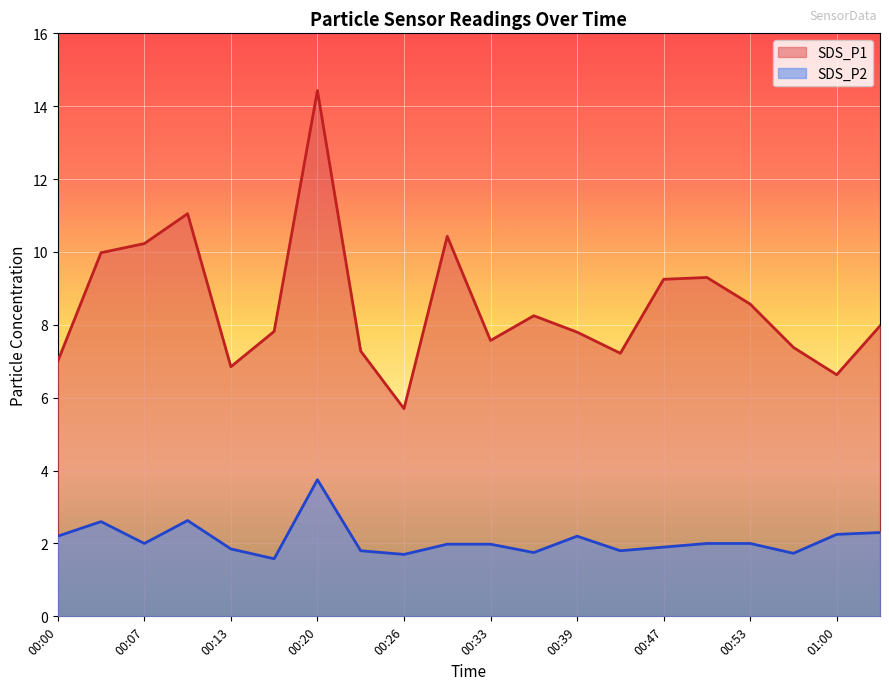

Reading left to right, extract all data points from this chart.

SDS_P1: 7.0	10.0	10.2	11.1	6.8	7.8	14.4	7.3	5.7	10.4	7.6	8.2	7.8	7.2	9.2	9.3	8.6	7.4	6.6	8.0
SDS_P2: 2.2	2.6	2.0	2.6	1.9	1.6	3.8	1.8	1.7	2.0	2.0	1.8	2.2	1.8	1.9	2.0	2.0	1.7	2.2	2.3